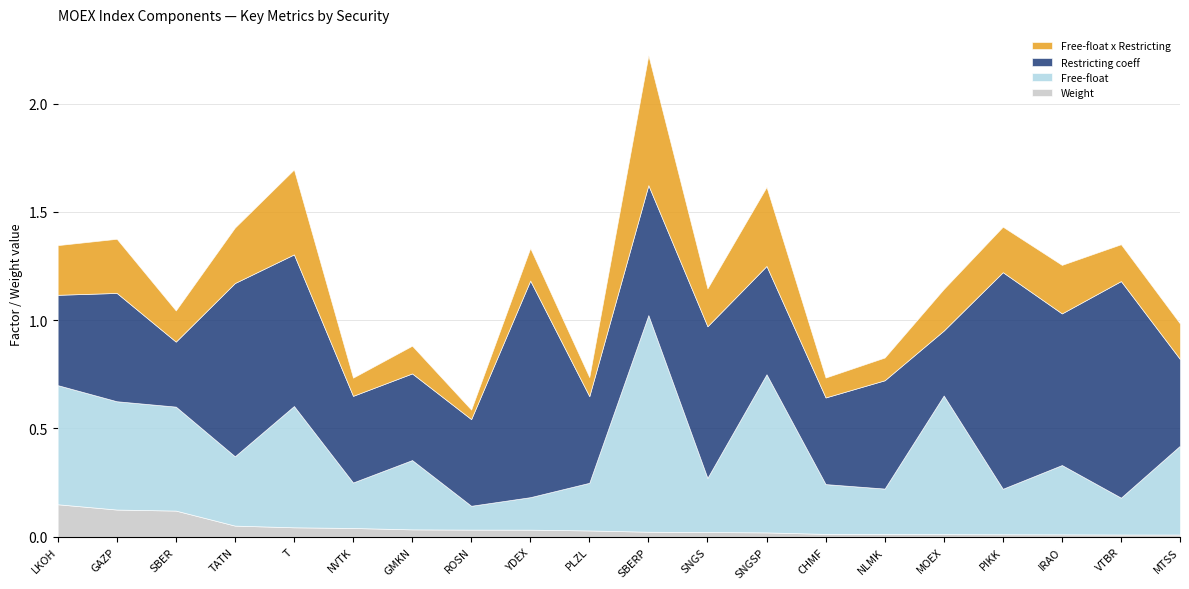

Reading left to right, extract all data points from this chart.

Weight: 0.1	0.1	0.1	0.1	0.0	0.0	0.0	0.0	0.0	0.0	0.0	0.0	0.0	0.0	0.0	0.0	0.0	0.0	0.0	0.0
Free-float: 0.6	0.5	0.5	0.3	0.6	0.2	0.3	0.1	0.1	0.2	1.0	0.2	0.7	0.2	0.2	0.6	0.2	0.3	0.2	0.4
Restricting coeff: 0.4	0.5	0.3	0.8	0.7	0.4	0.4	0.4	1.0	0.4	0.6	0.7	0.5	0.4	0.5	0.3	1.0	0.7	1.0	0.4
Free-float x Restricting: 0.2	0.2	0.1	0.3	0.4	0.1	0.1	0.0	0.1	0.1	0.6	0.2	0.4	0.1	0.1	0.2	0.2	0.2	0.2	0.2